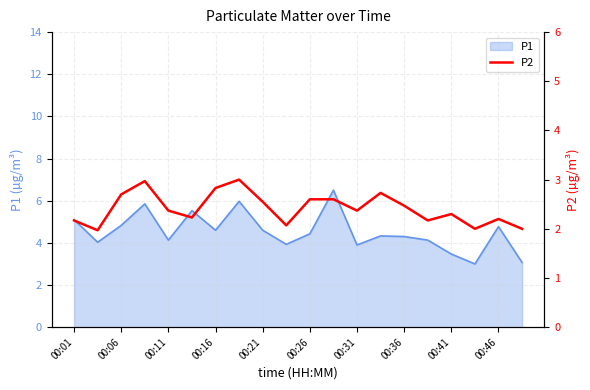

True or false: the data has more than 1 interior local peaks.

True